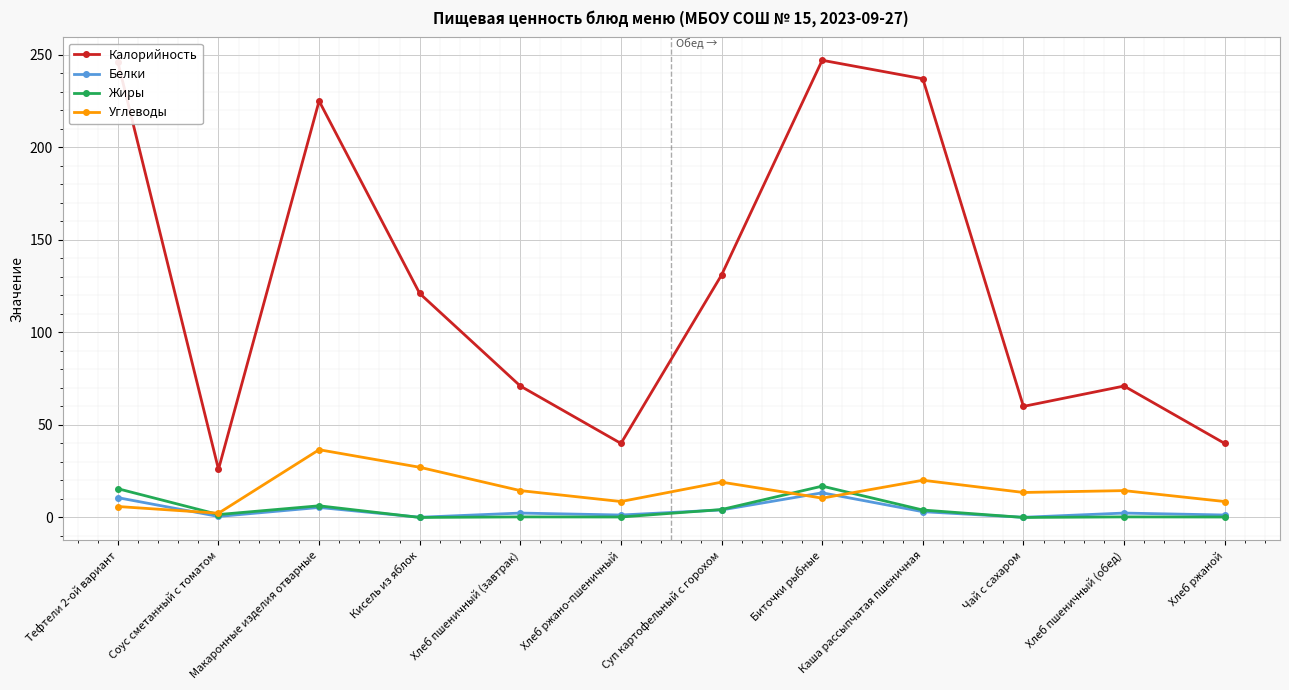

True or false: Белки and Углеводы intersect in this chart.

True